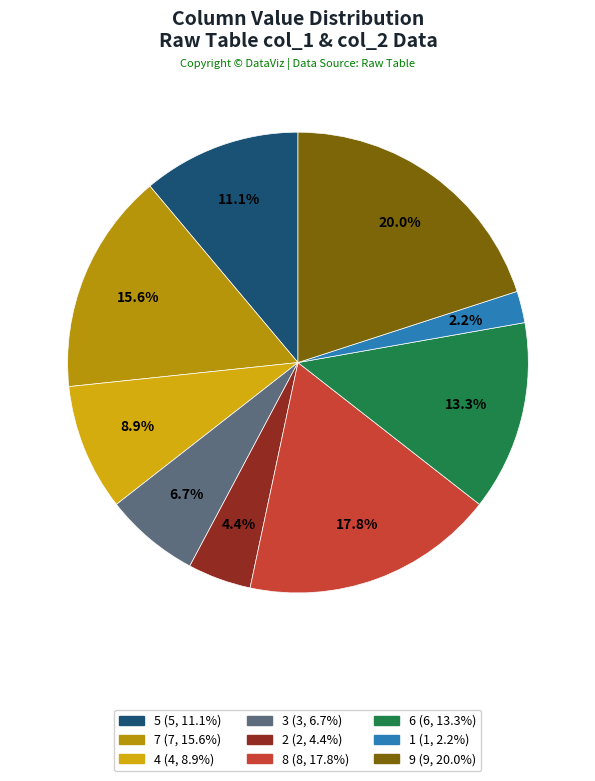

Combined, what portion of the pie is 7 and 1?

17.8%